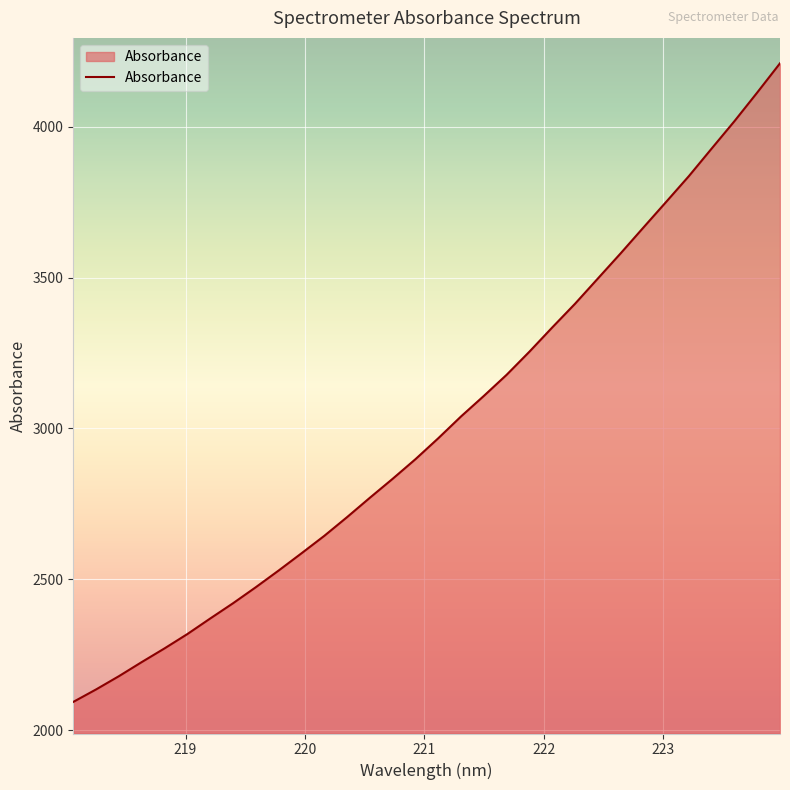

How many values are below 2967?

16